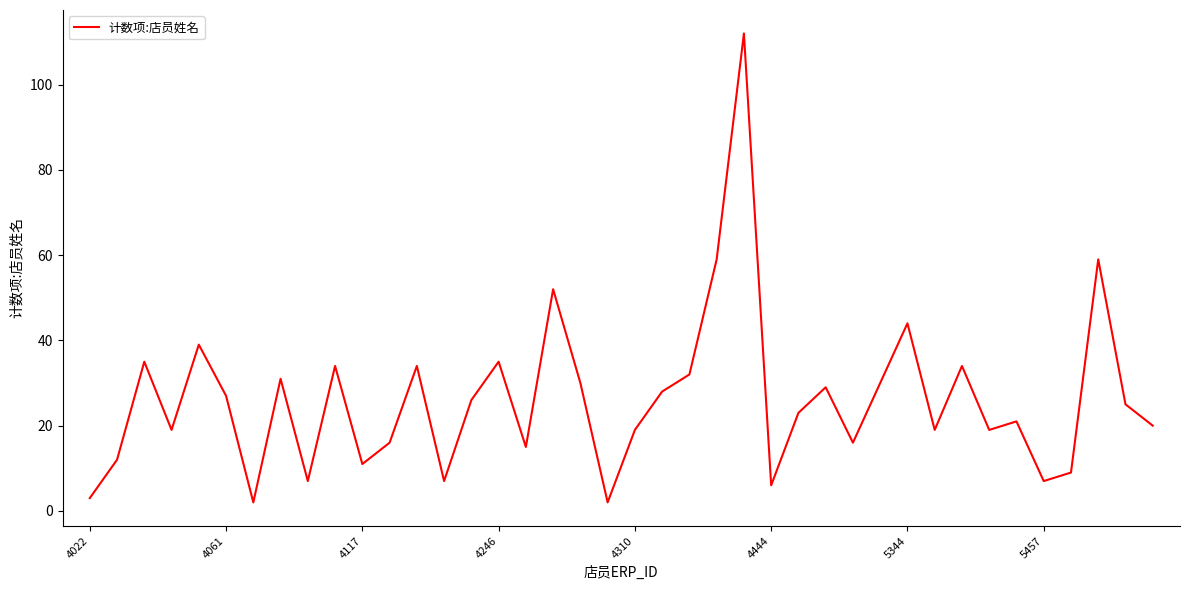

What is the greatest value displayed?

112